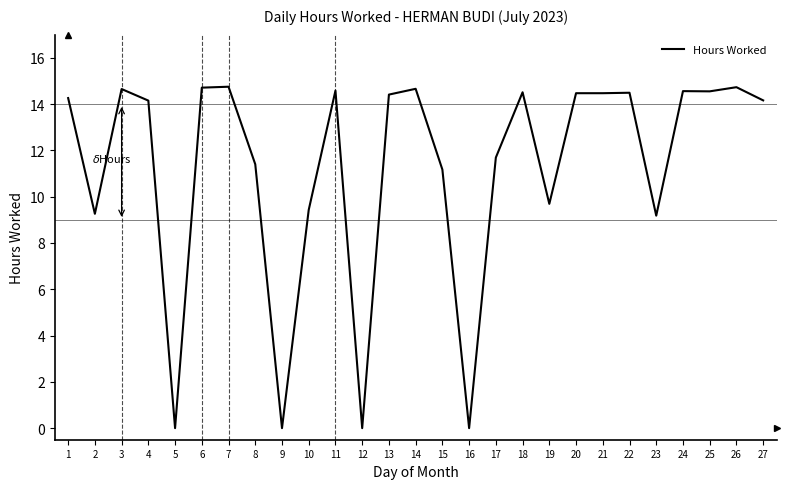

Is it true that the value at 20 is 14.5?

True